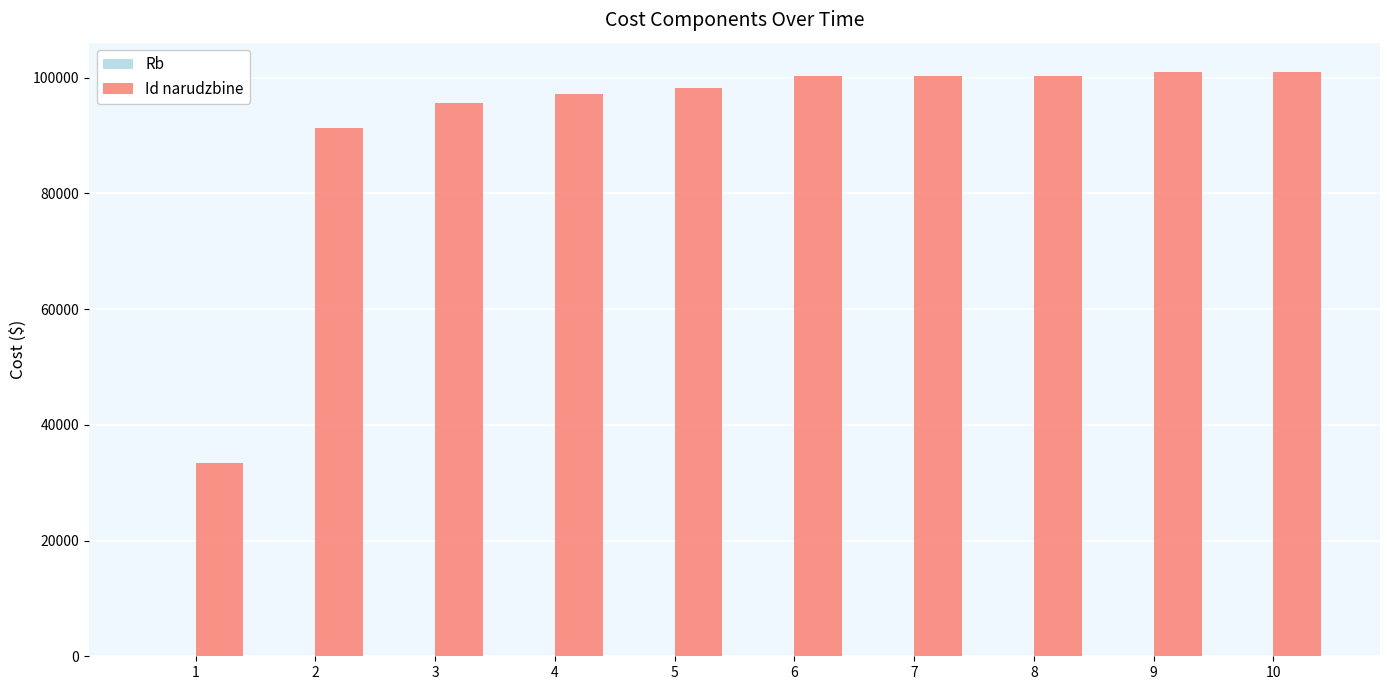

Which series has the largest total across all categories?

Id narudzbine